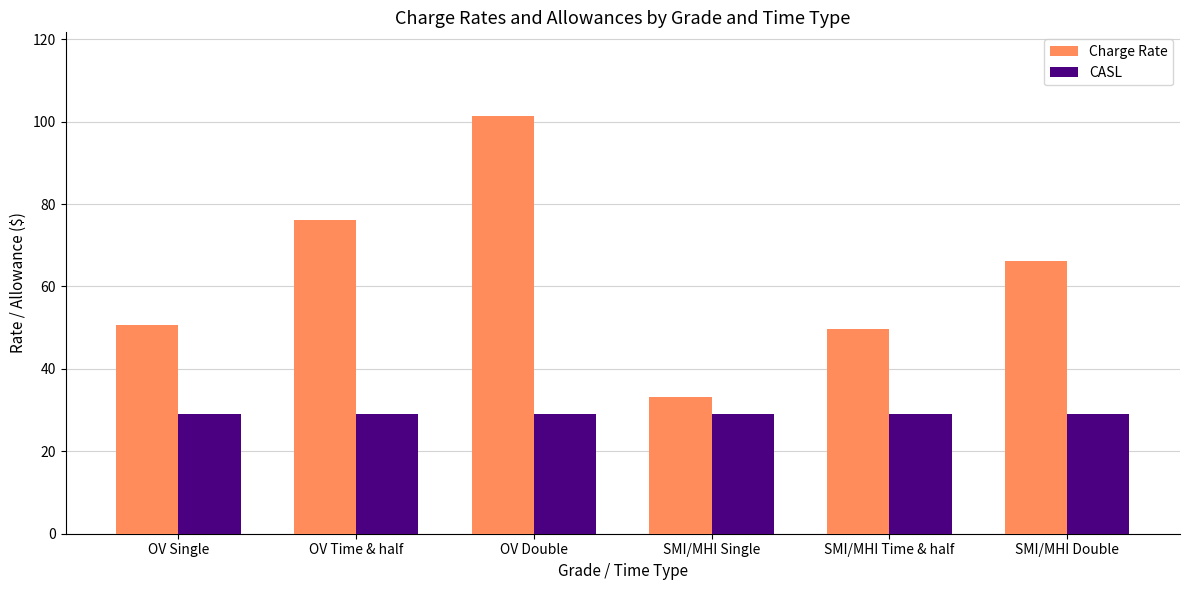

Which series changed the most between OV Time & half and OV Double?

Charge Rate